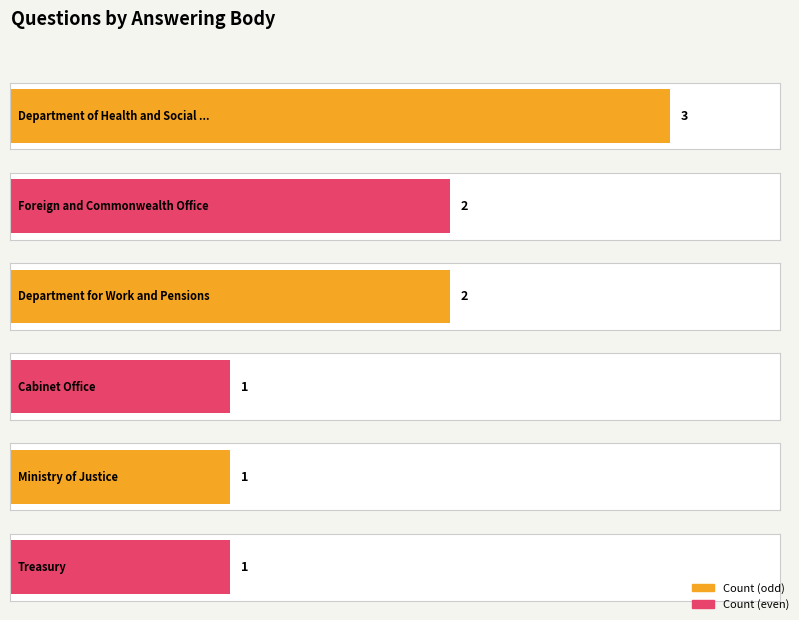

Rank the categories by value from lowest to highest.

Cabinet Office, Ministry of Justice, Treasury, Foreign and Commonwealth Office, Department for Work and Pensions, Department of Health and Social Care